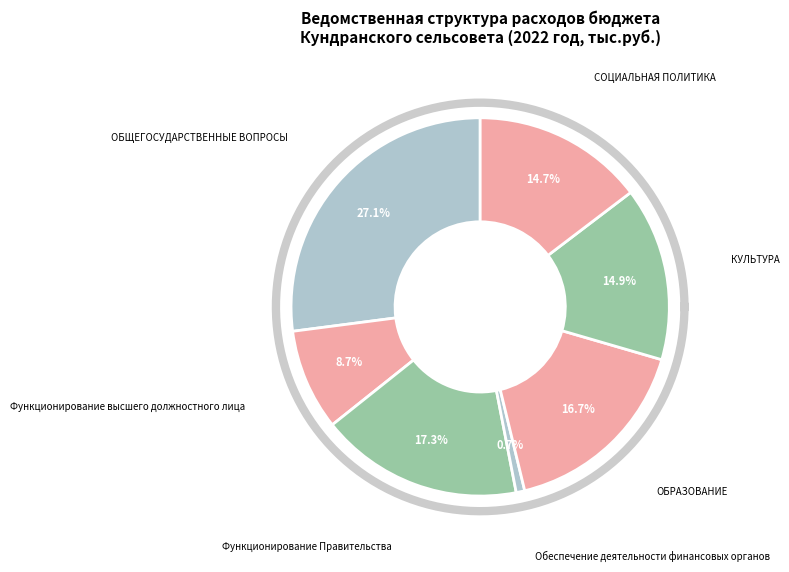

Does Обеспечение деятельности финансовых органов account for over 50% of the chart?

No